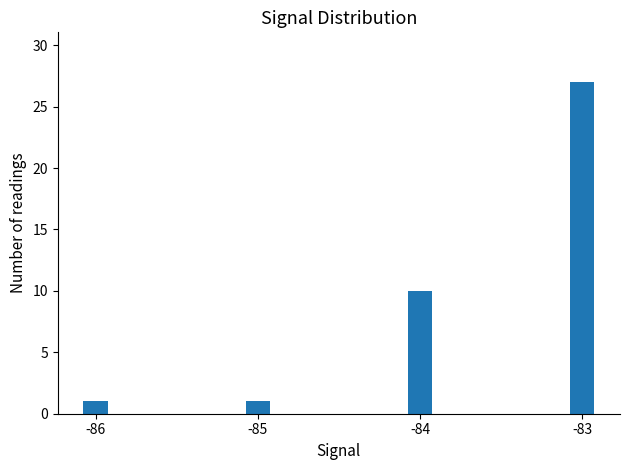

What is the average value?

10